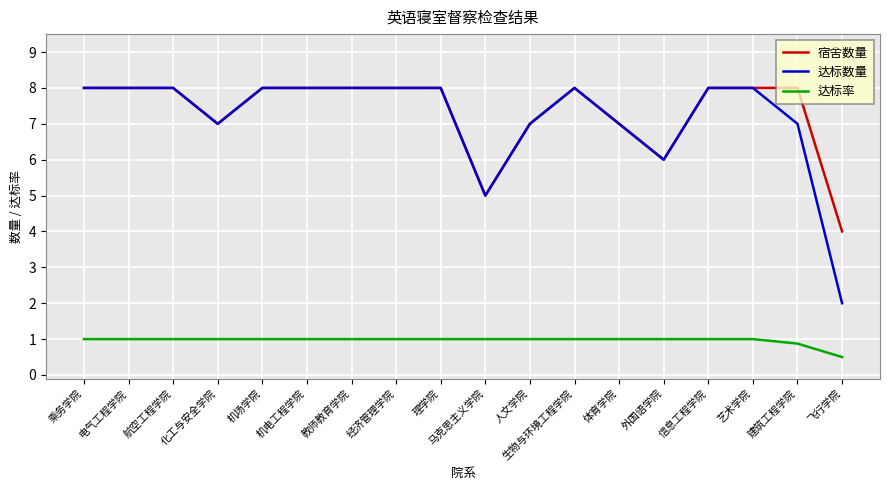

What position from the right is 机场学院?

14